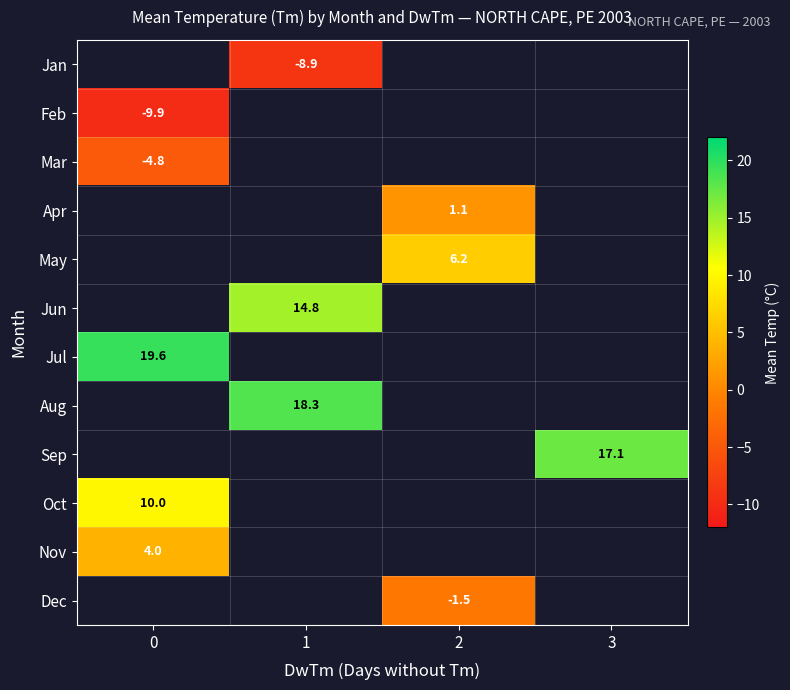

The Jun series shows 4.8 at 1. True or false?

False